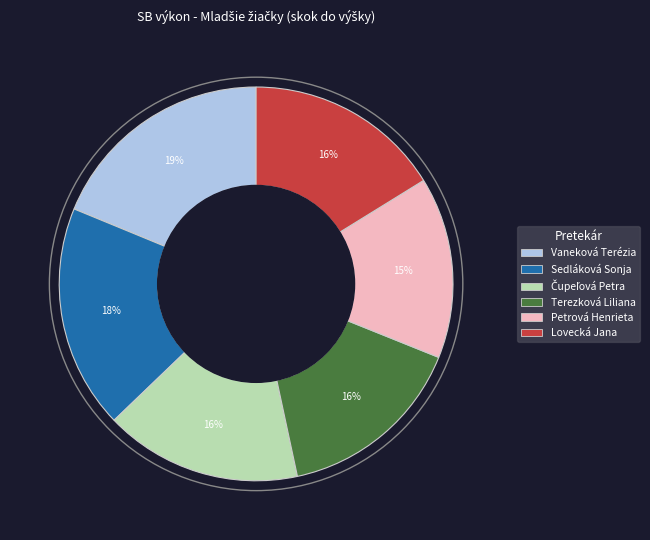

To the nearest percent, what portion does Terezková Liliana represent?

16%